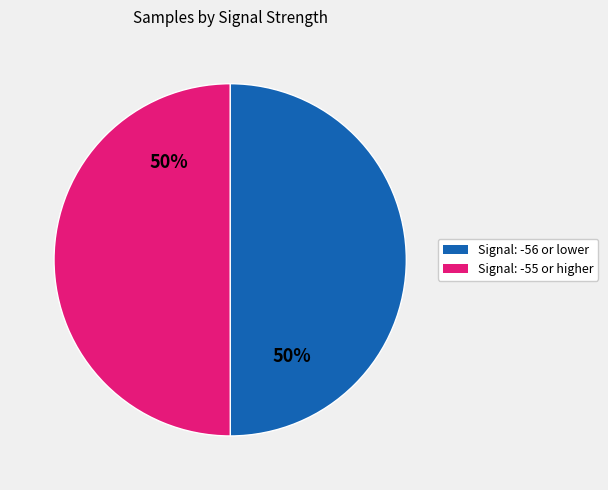

To the nearest percent, what is the average slice percentage?

50%